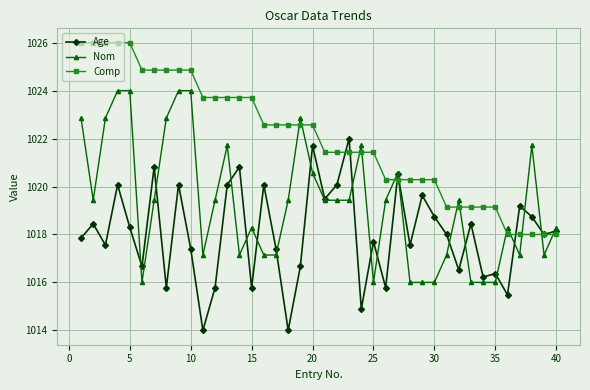

What is the minimum value shown in the chart?

1014.0